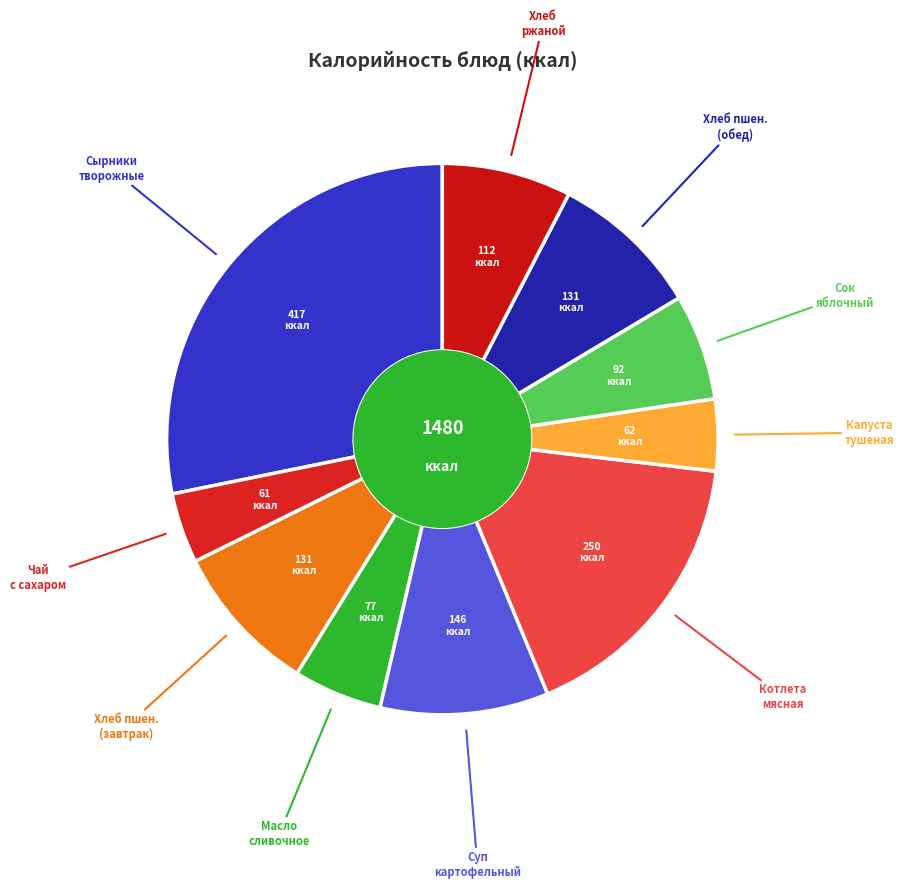

How many slices are in this pie chart?

10